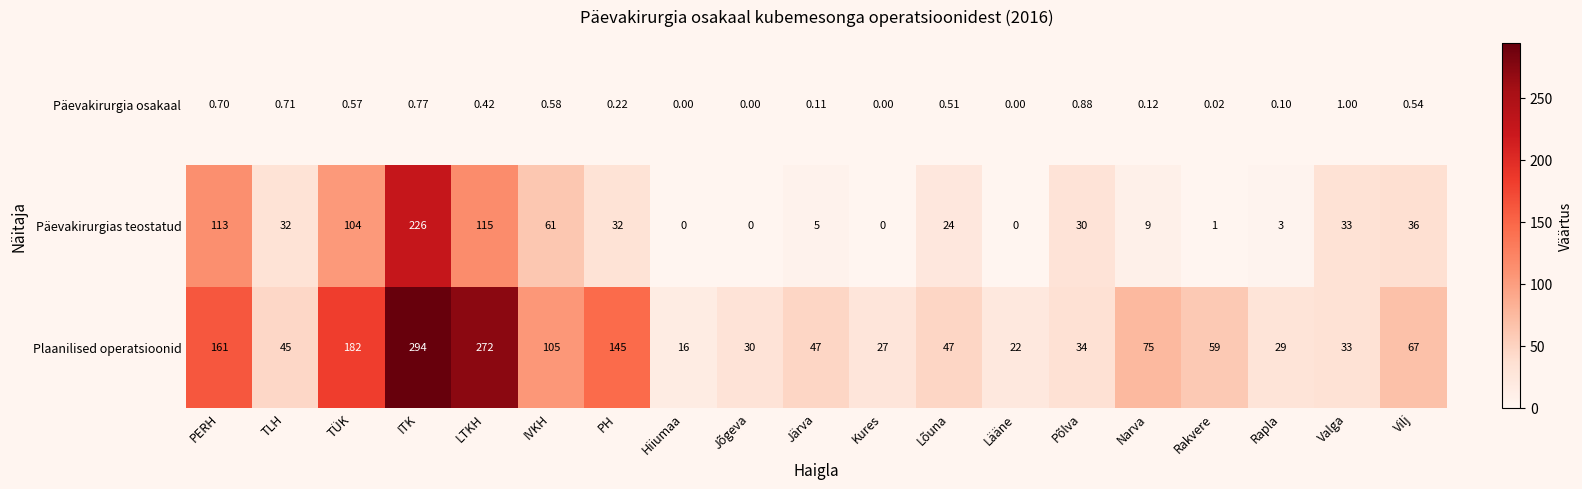

Which series has the largest total across all categories?

Plaanilised operatsioonid